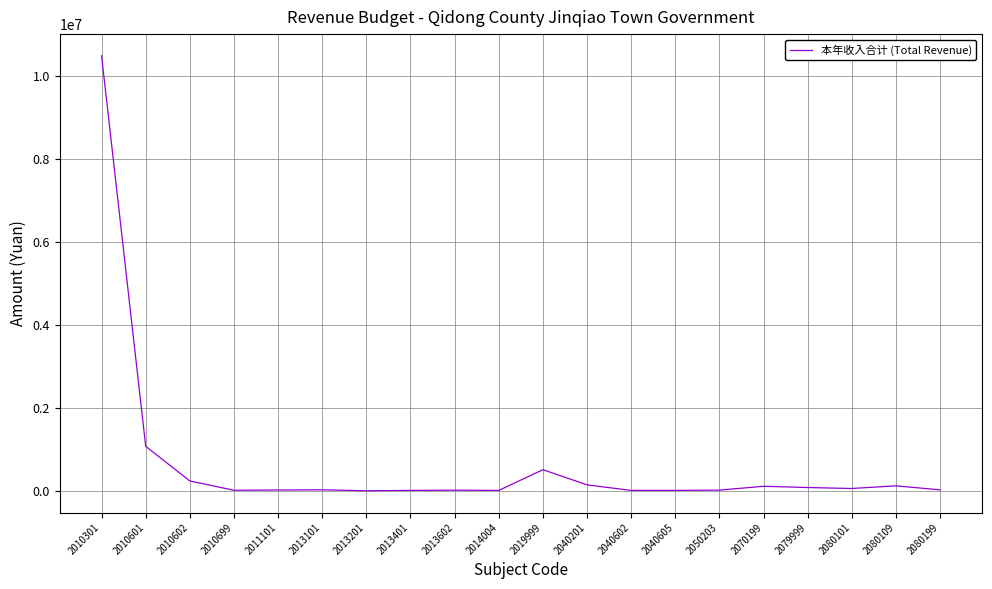

At which category does the chart reach its peak across all series?

2010301